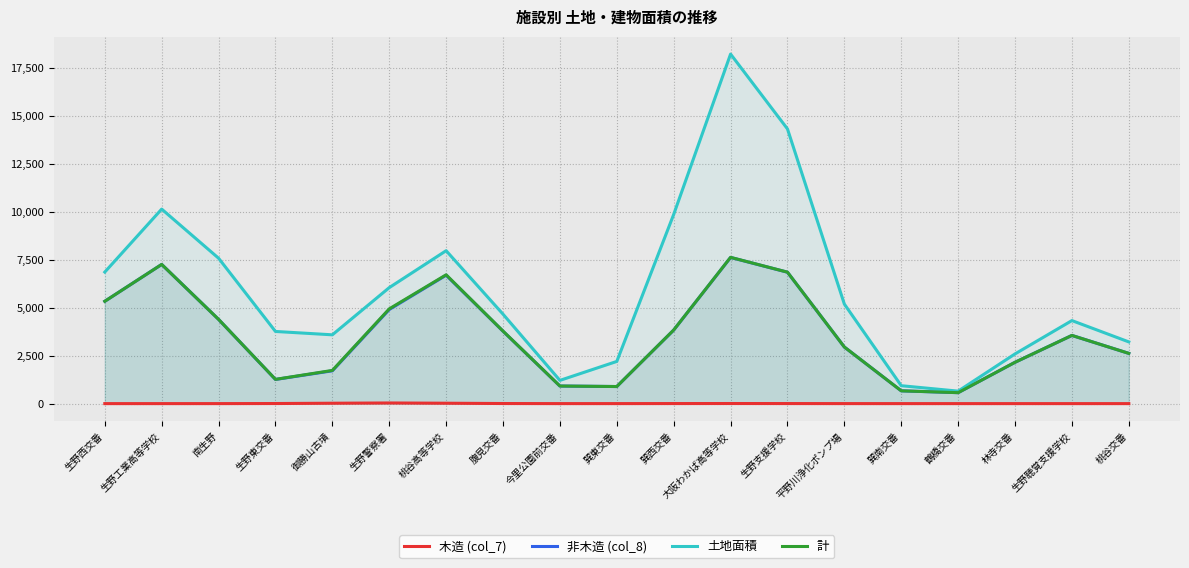

At how many categories does at least one series exceed 17445?

1